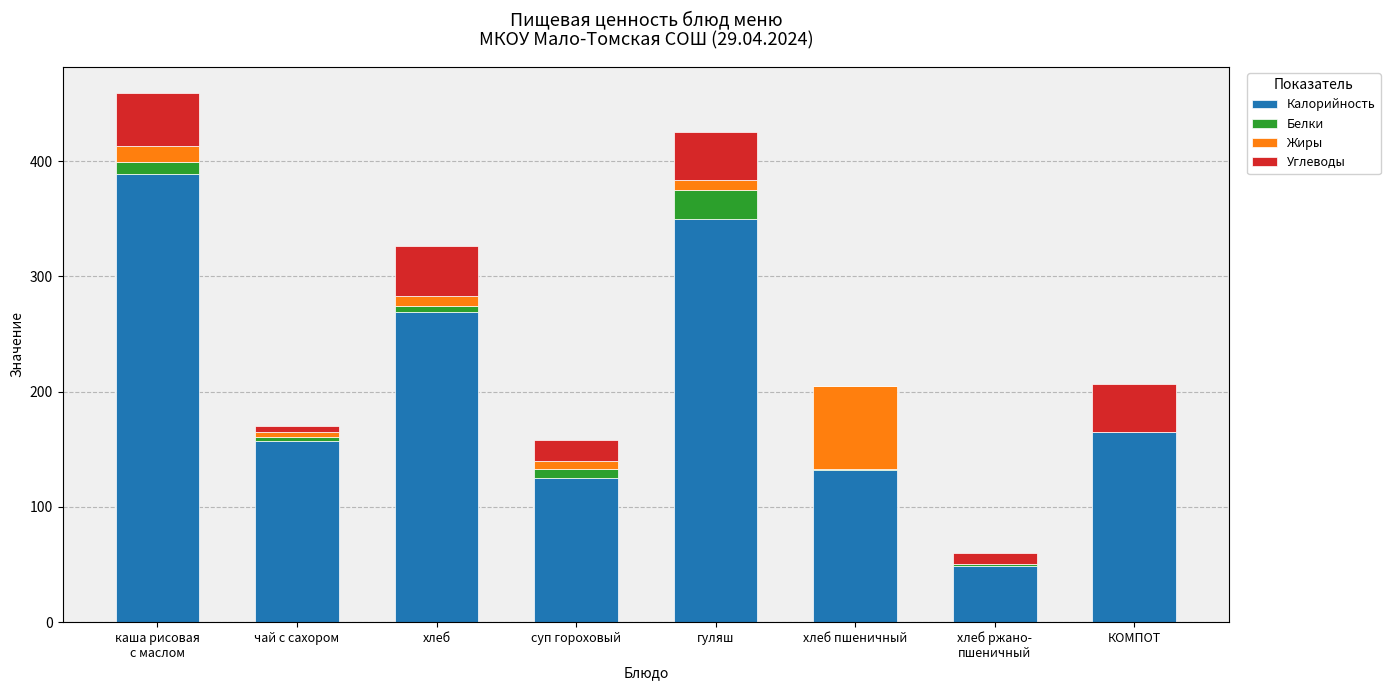

What is the sum of all Калорийность values?

1636.4